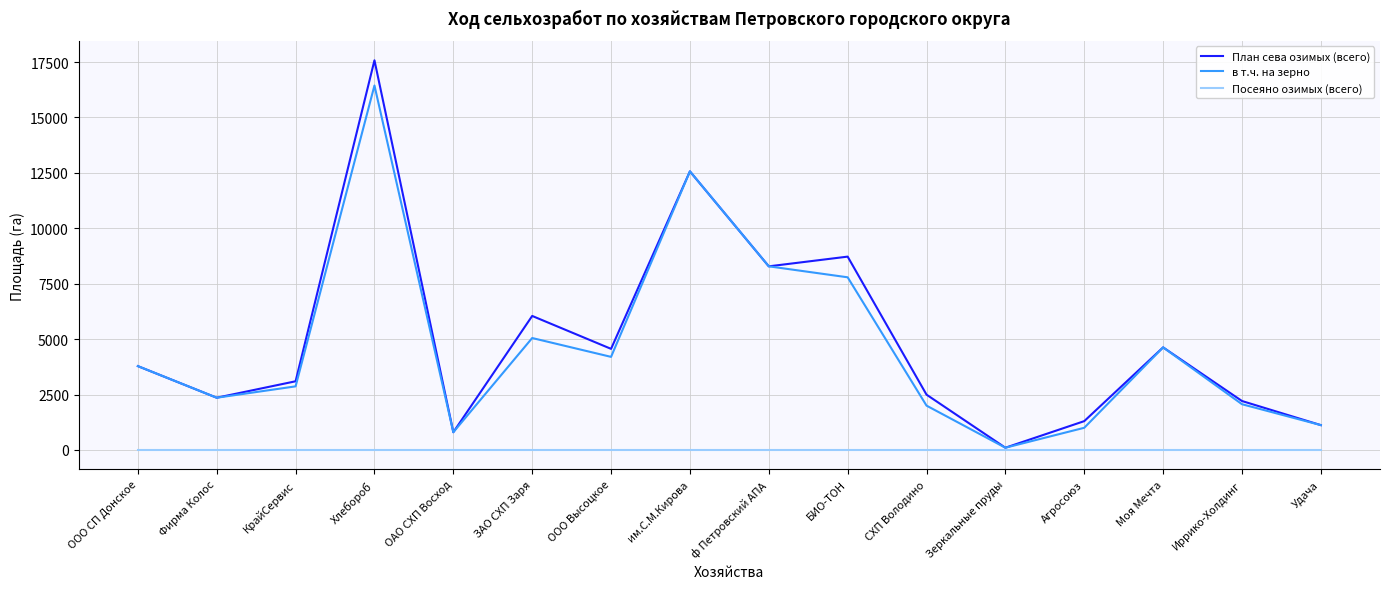

Is the value of План сева озимых (всего) at ф Петровский АПА greater than the value of в т.ч. на зерно at ЗАО СХП Заря?

Yes